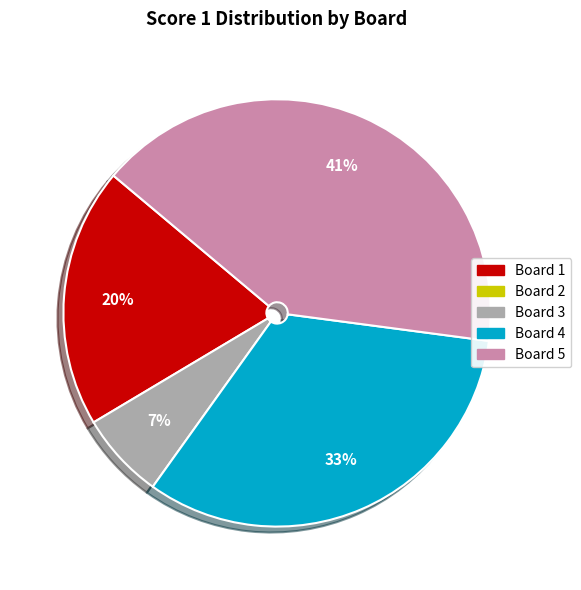

Is there any slice that represents more than half of the pie?

No